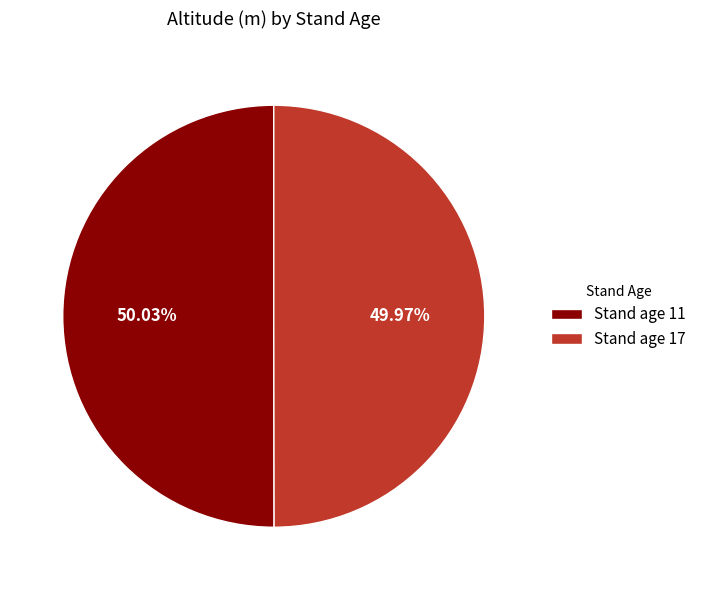

Does any single category account for the majority?

Yes